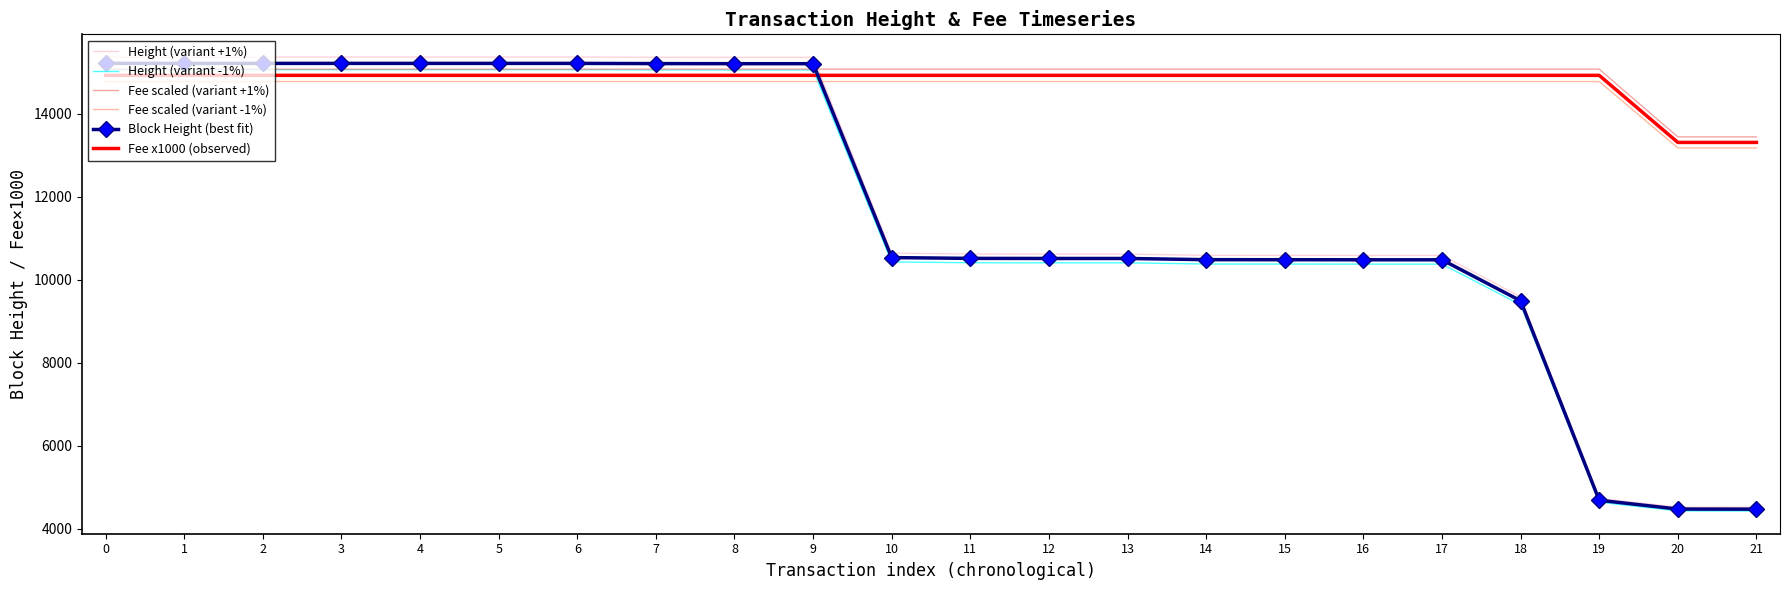

How many lines are shown in the chart?

6